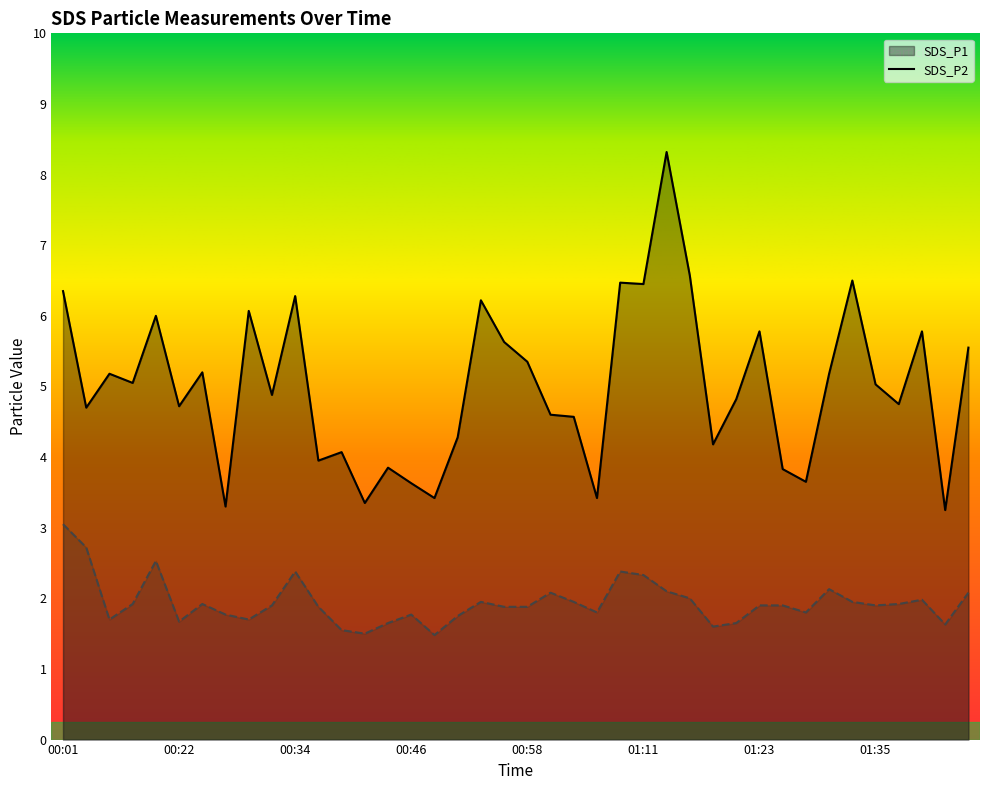

What is the highest value of the SDS_P1 series?

8.3